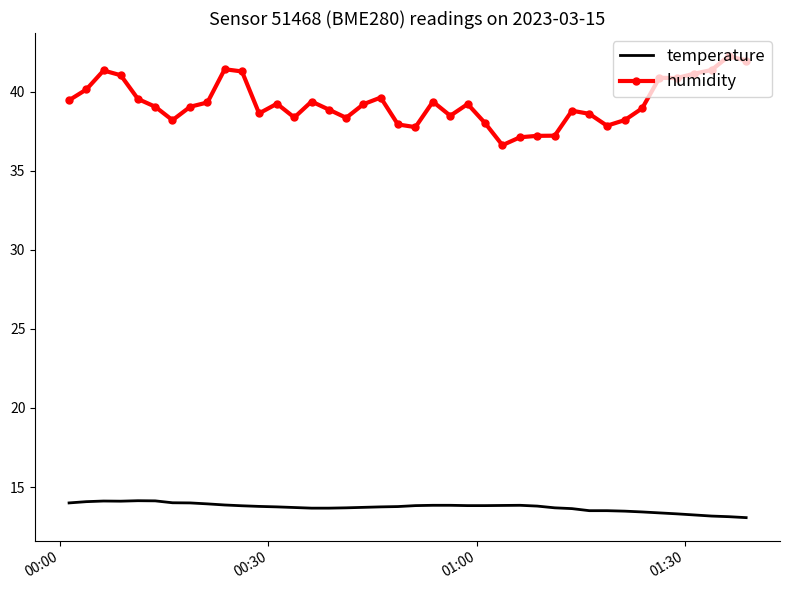

What are all the series names shown in the legend?

temperature, humidity